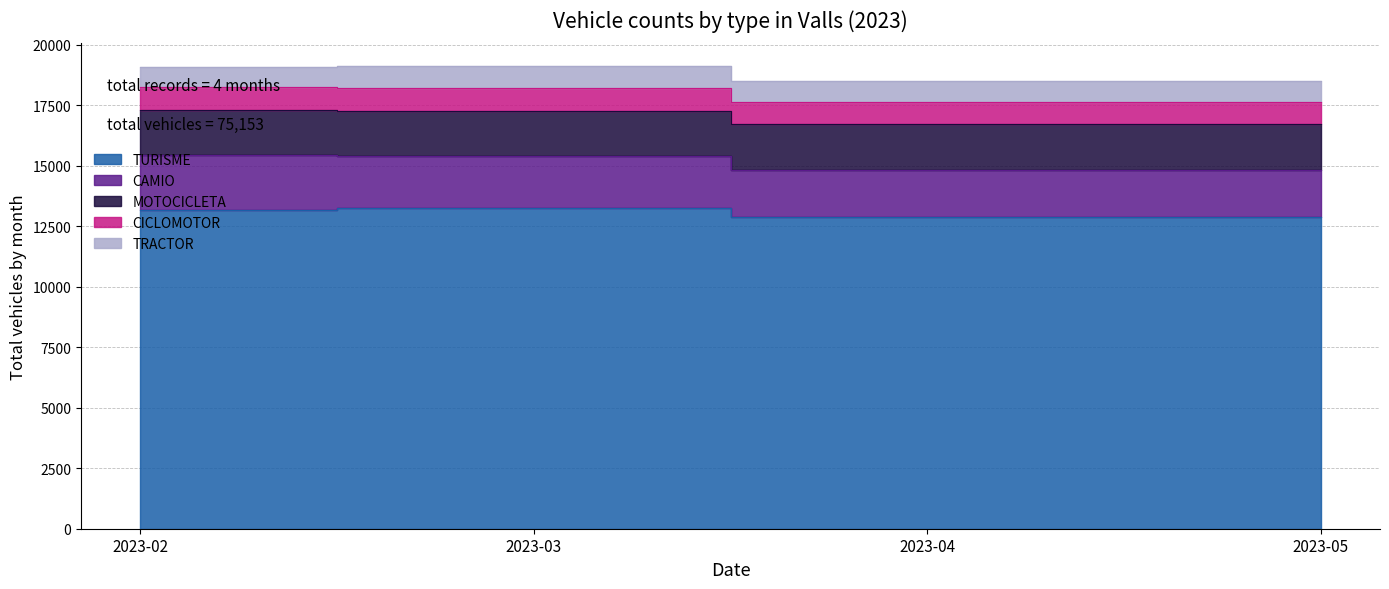

What are all the series names shown in the legend?

TURISME, CAMIO, MOTOCICLETA, CICLOMOTOR, TRACTOR